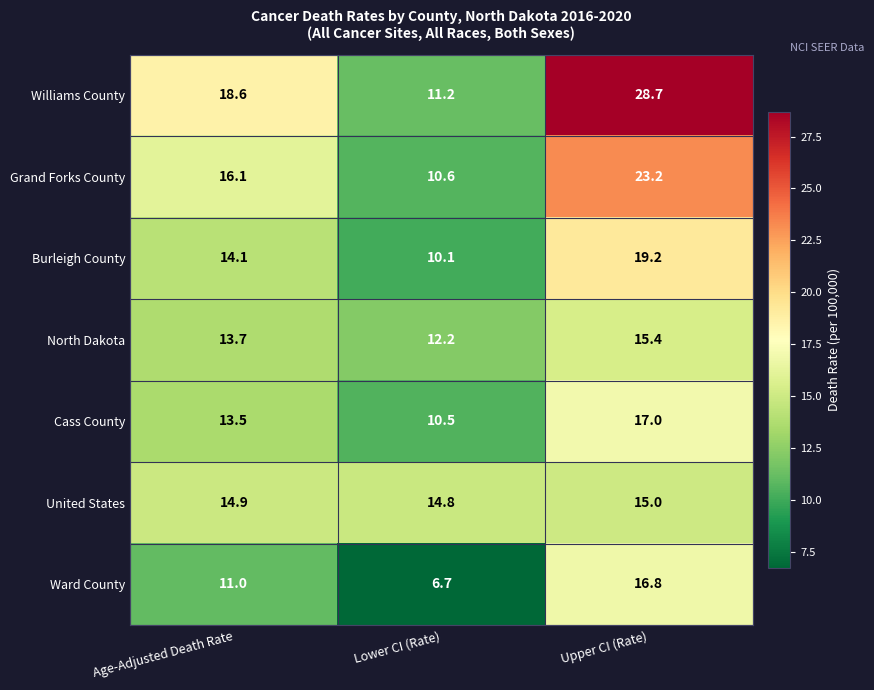

At how many categories does at least one series exceed 7?

3